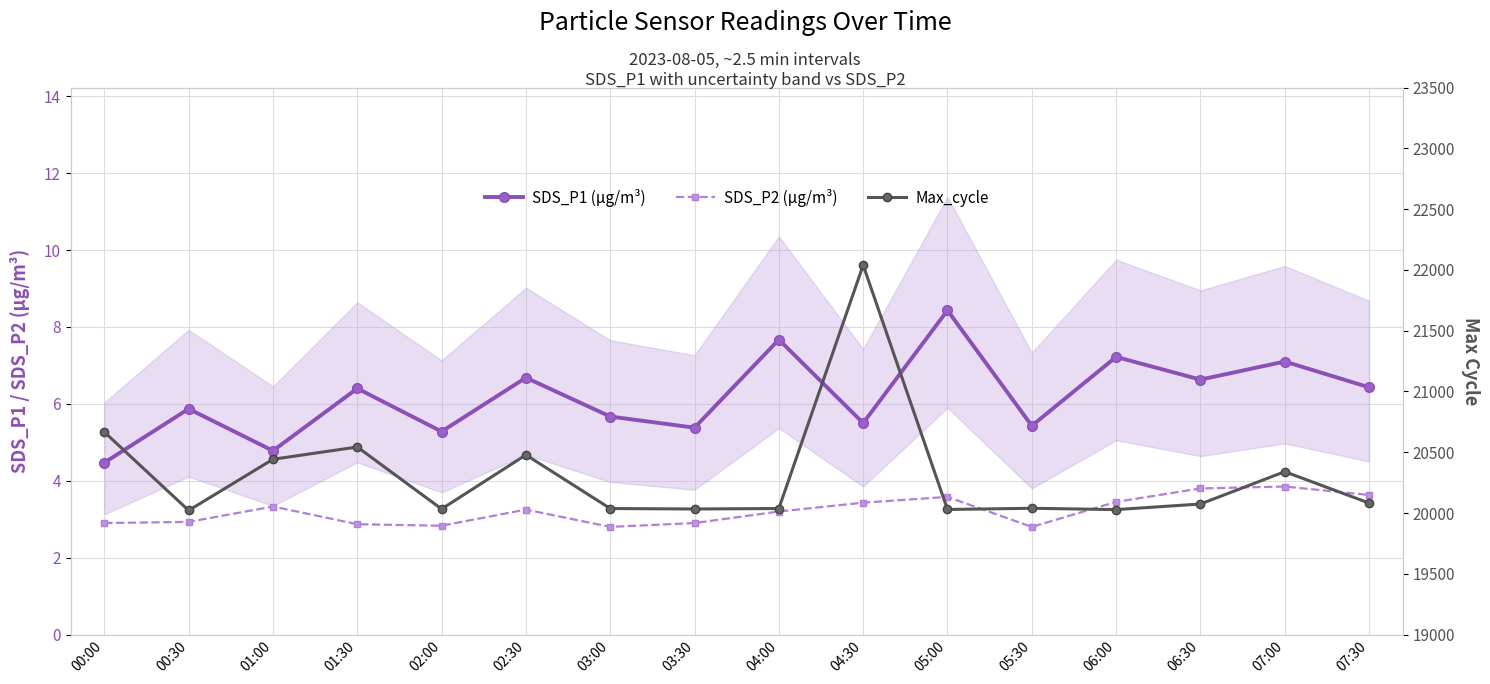

At which category does SDS_P1 (µg/m³) reach its first local valley?

01:00